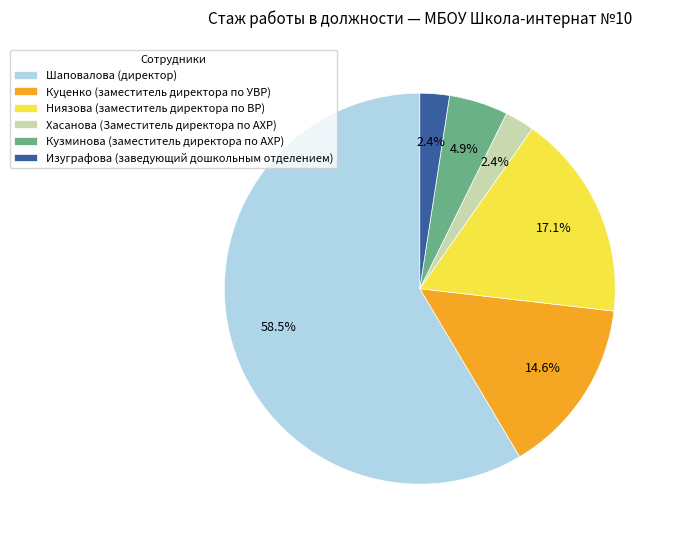

To the nearest percent, what percentage of the pie is Ниязова?

17%